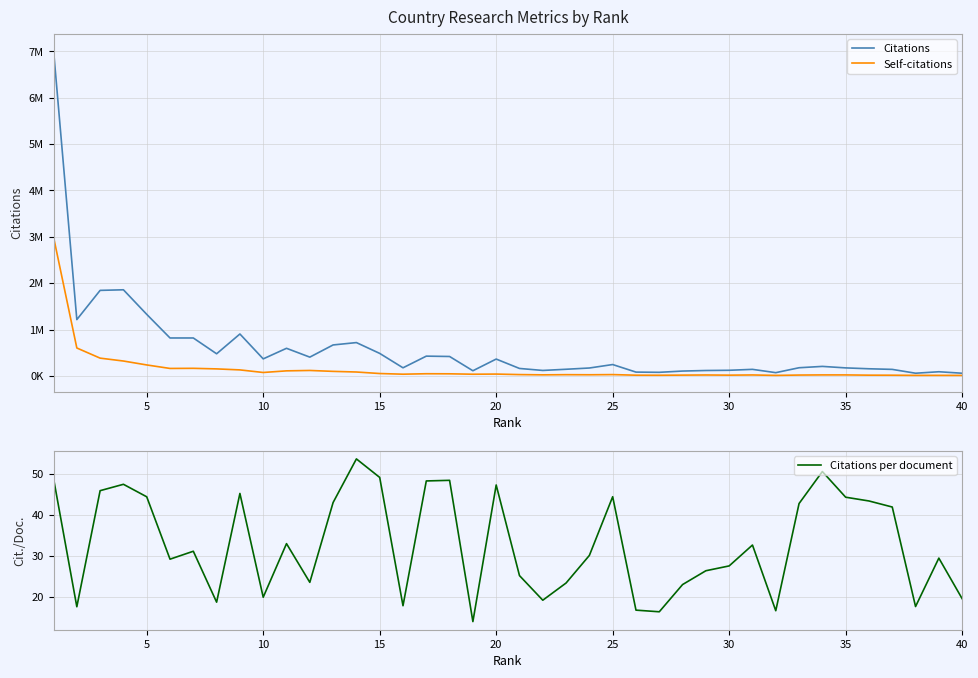

True or false: Citations per document has a value of 31.2 at 40.

False